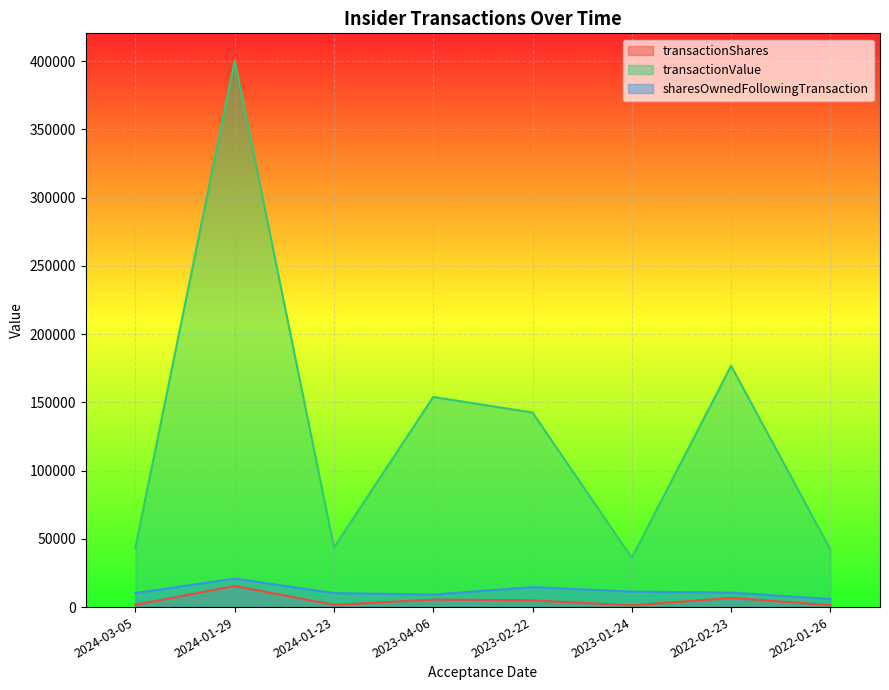

At which label does sharesOwnedFollowingTransaction reach its minimum?

2022-01-26